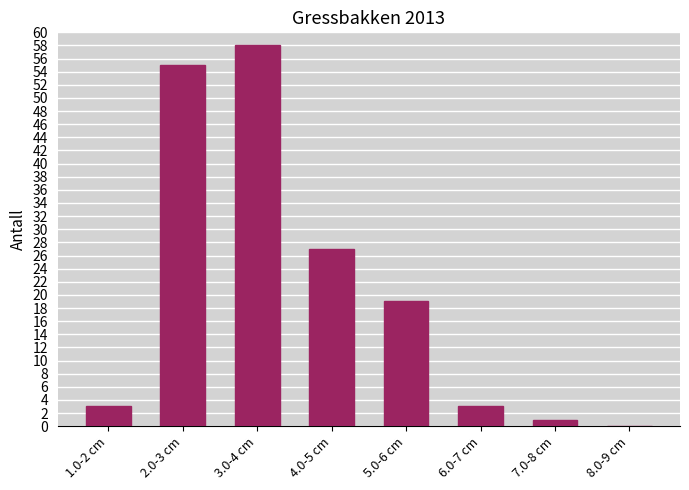

Reading left to right, transcribe all the data shown in this chart.

1.0-2 cm=3	2.0-3 cm=55	3.0-4 cm=58	4.0-5 cm=27	5.0-6 cm=19	6.0-7 cm=3	7.0-8 cm=1	8.0-9 cm=0